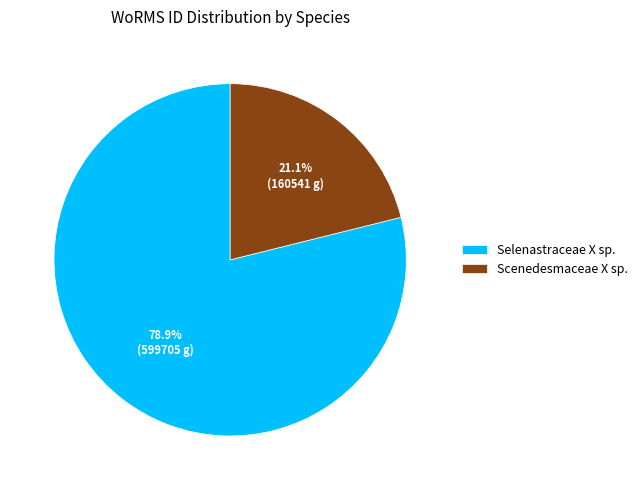

Which slice represents more than half of the pie?

Selenastraceae X sp.